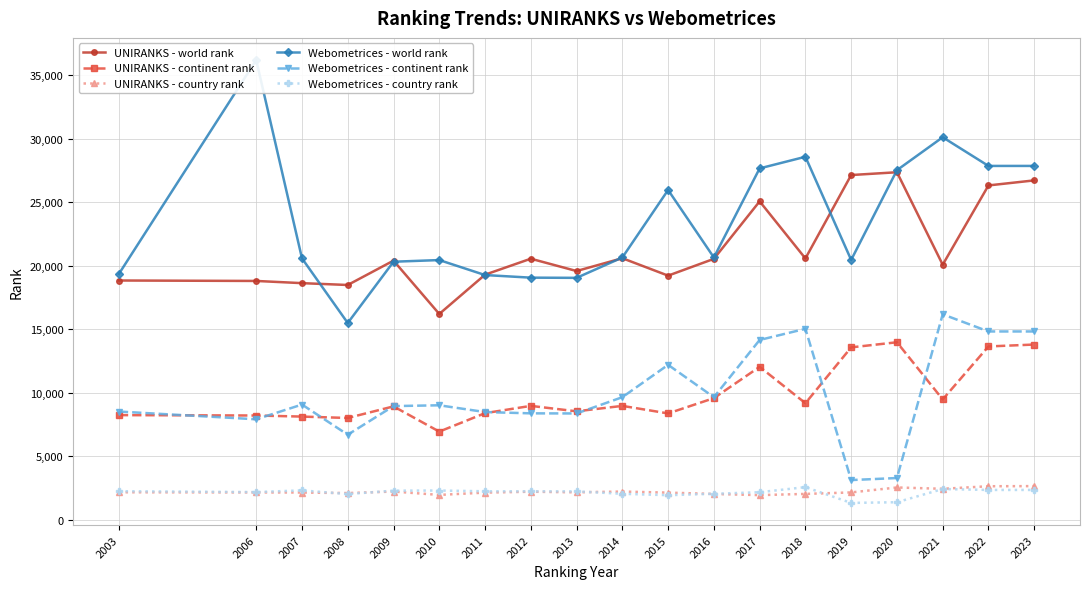

Rank the categories by UNIRANKS - world rank value from lowest to highest.

2010, 2008, 2007, 2006, 2003, 2015, 2011, 2013, 2021, 2009, 2016, 2012, 2018, 2014, 2017, 2022, 2023, 2019, 2020